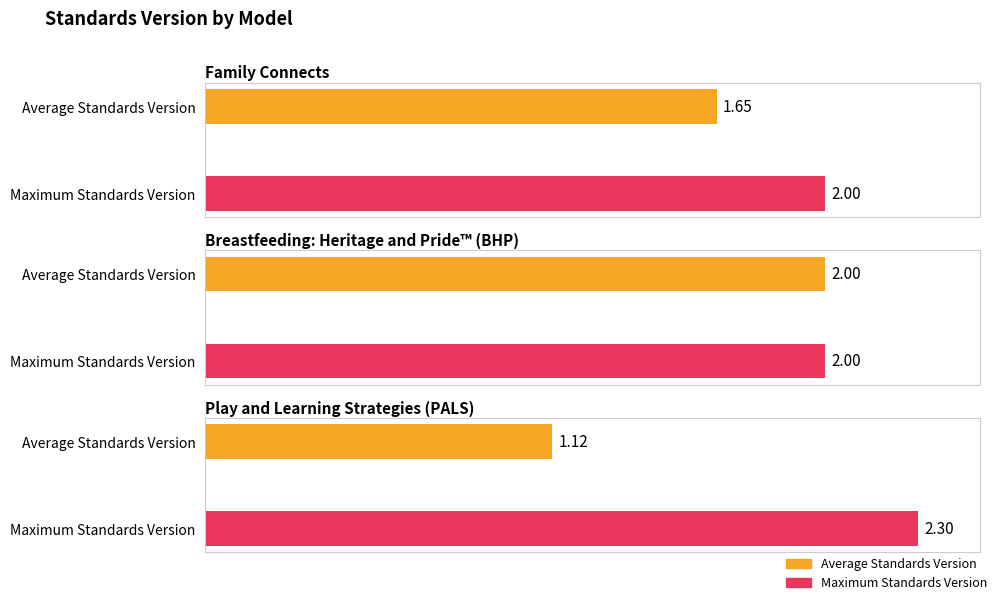

How many bars are there in each group?

2